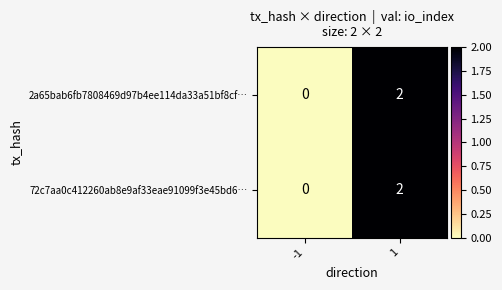

Is it true that 72c7aa0c412260ab8e9af33eae91099f3e45bd6… equals 2 at 1?

True